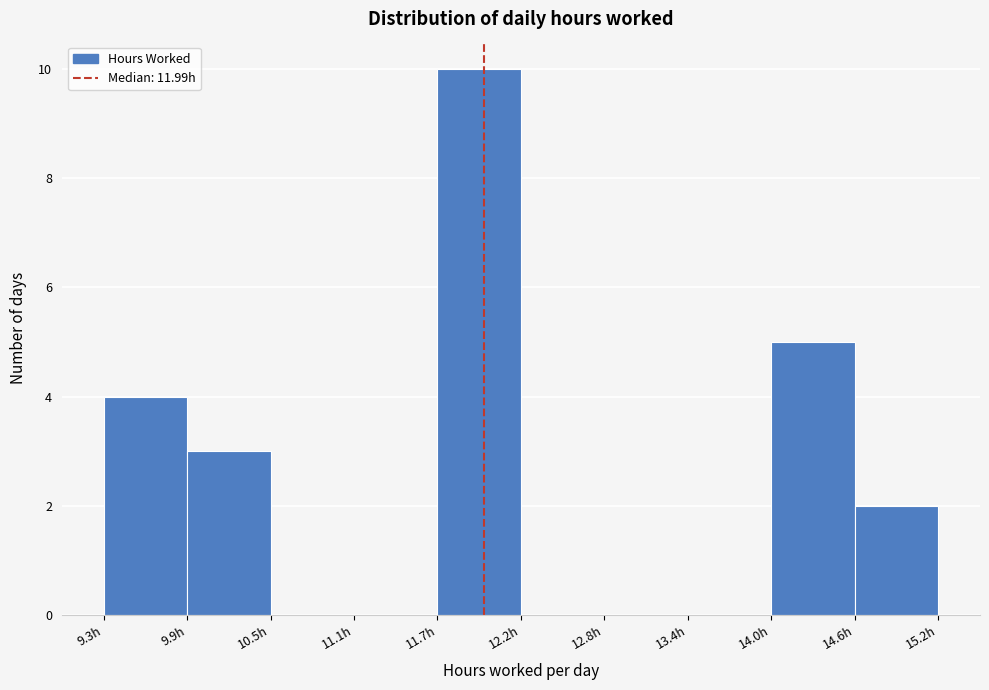

Reading left to right, list every bar in this chart as the range it spans on the x-axis followed by its height. Neither the bar edges nor the heights are printed on the chart, so give them approximately, as read against the axes.

9.3 to 9.9: 4
9.9 to 10.5: 3
10.5 to 11.1: 0
11.1 to 11.7: 0
11.7 to 12.3: 10
12.3 to 12.8: 0
12.8 to 13.4: 0
13.4 to 14.0: 0
14.0 to 14.6: 5
14.6 to 15.2: 2